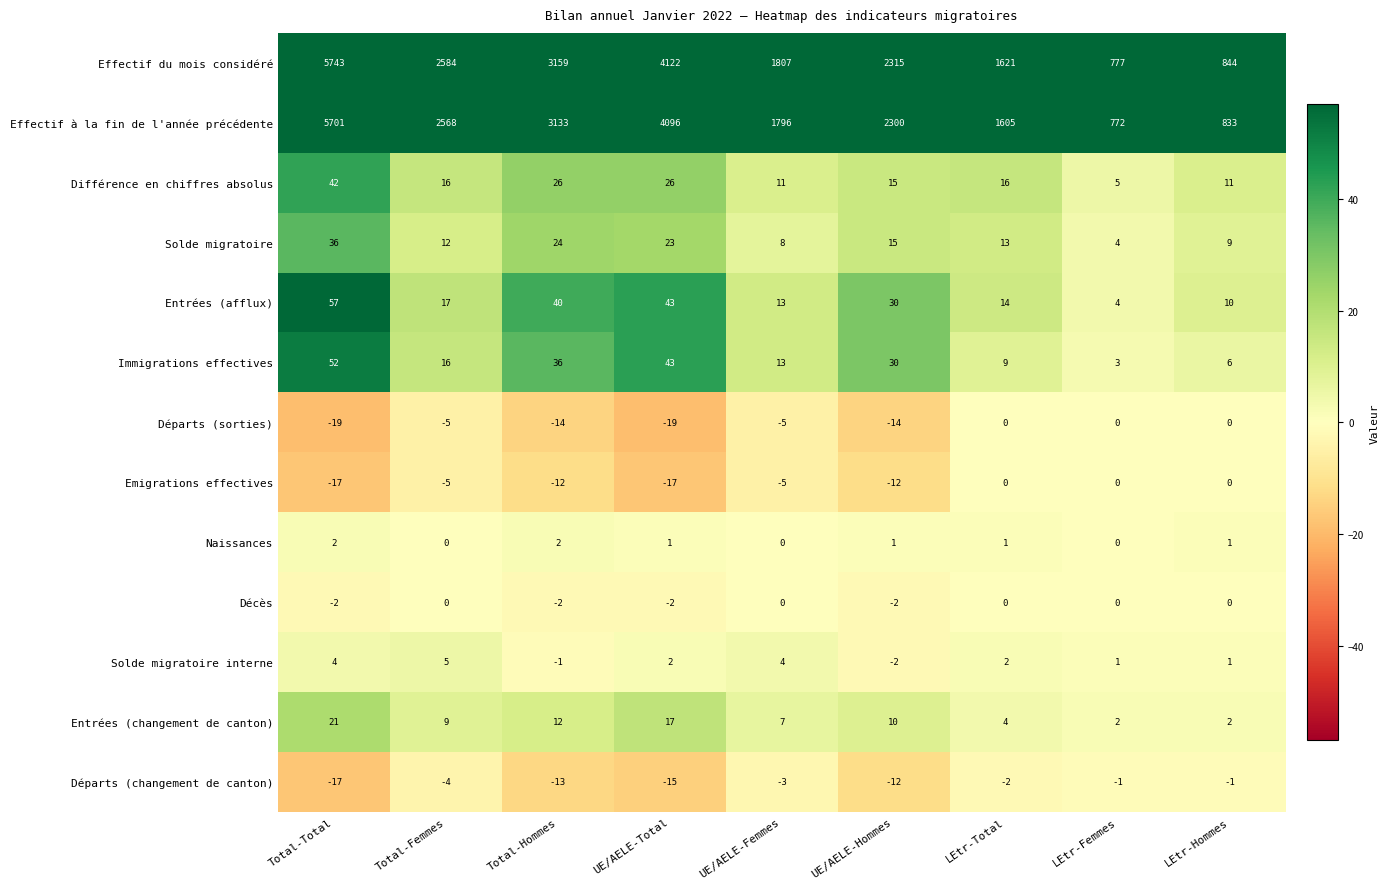

At how many categories does at least one series exceed 779?

8